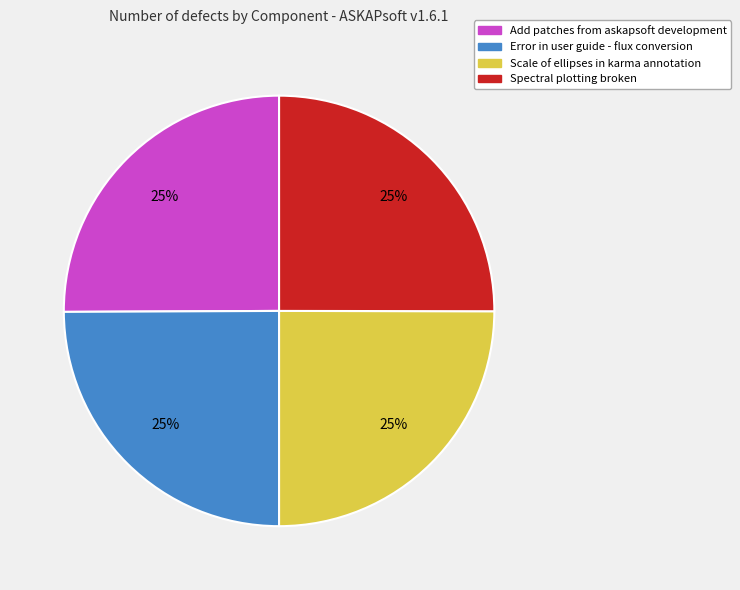

Is it true that Error in user guide - flux conversion is 25% of the pie?

True